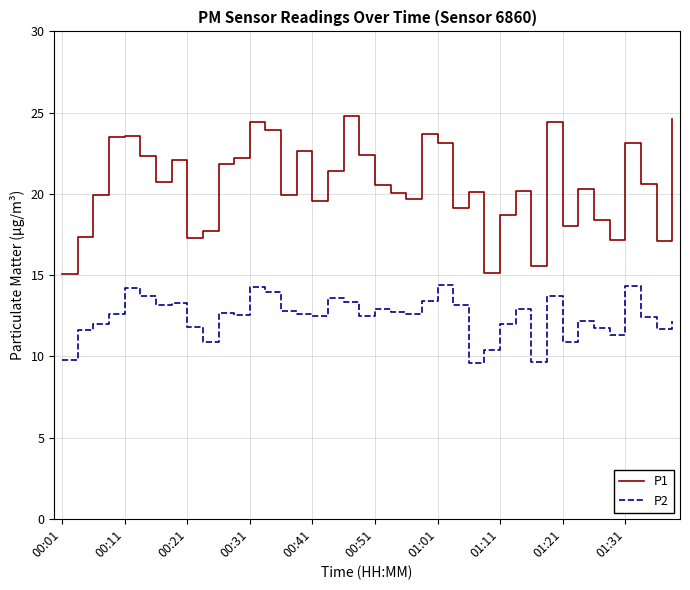

What is the smallest value displayed?

9.6